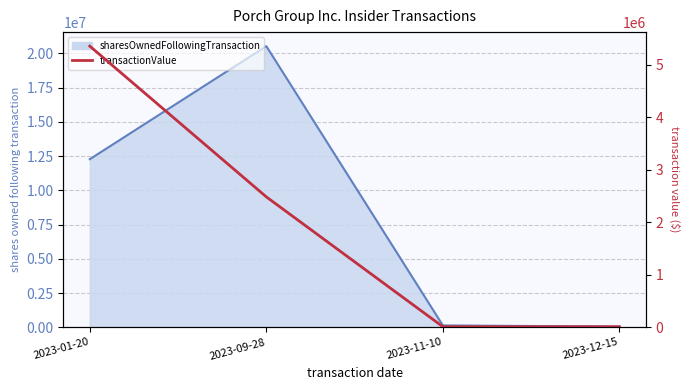

What position from the left is 2023-11-10?

3